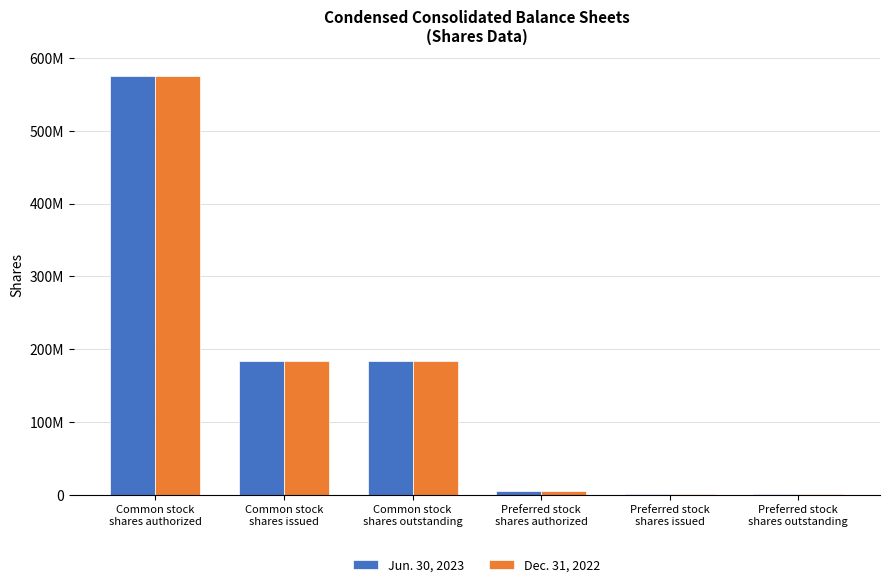

What are all the series names shown in the legend?

Jun. 30, 2023, Dec. 31, 2022